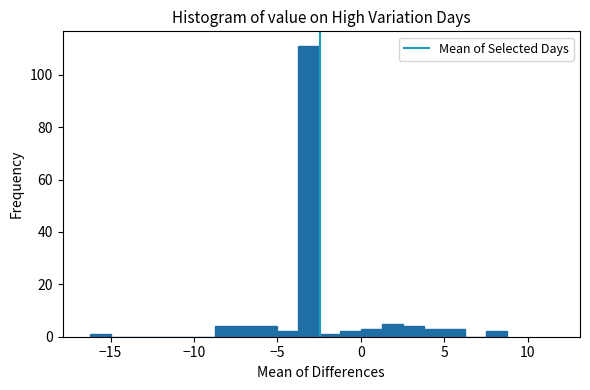

Read against the x-axis, roughly where is the centre of the tallest bar?

-3.0